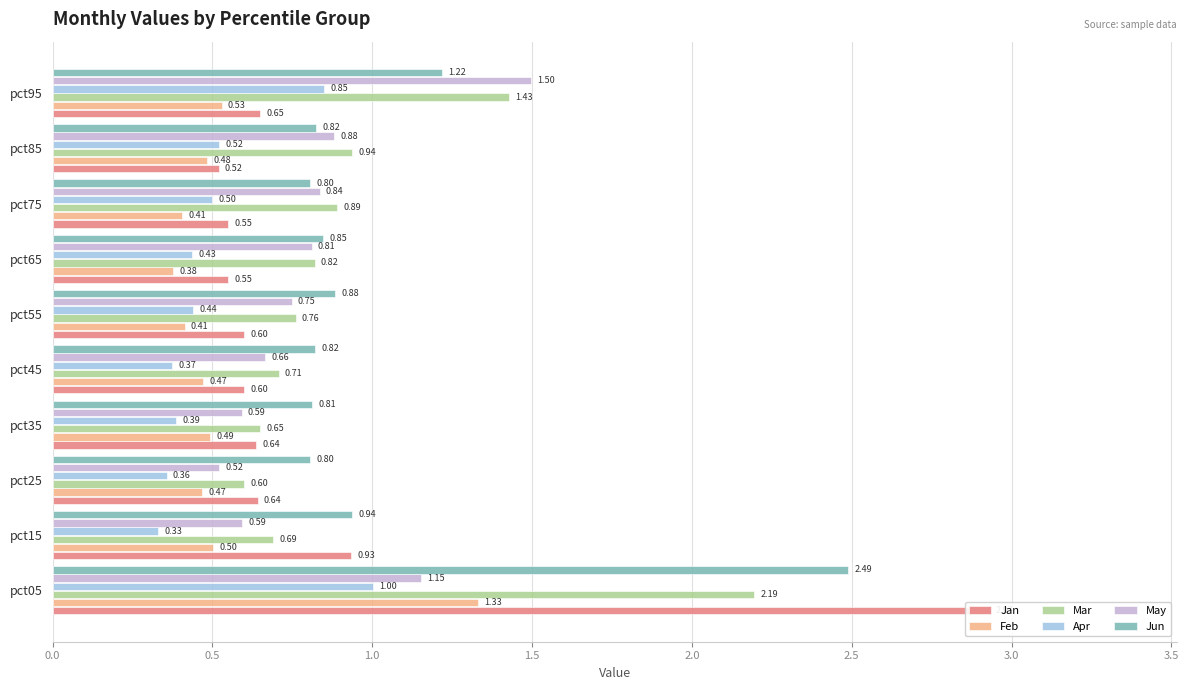

What is the difference between the maximum and minimum values in the May series?

1.0